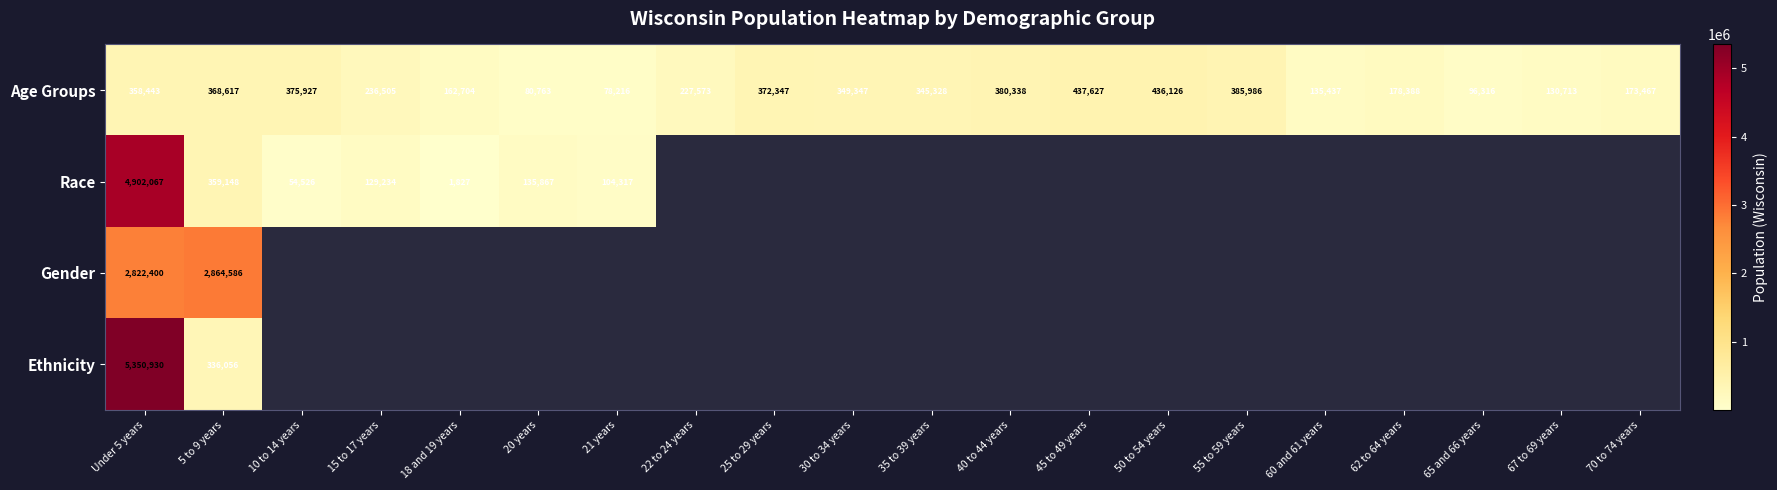

What is the greatest value displayed?

5350930.0